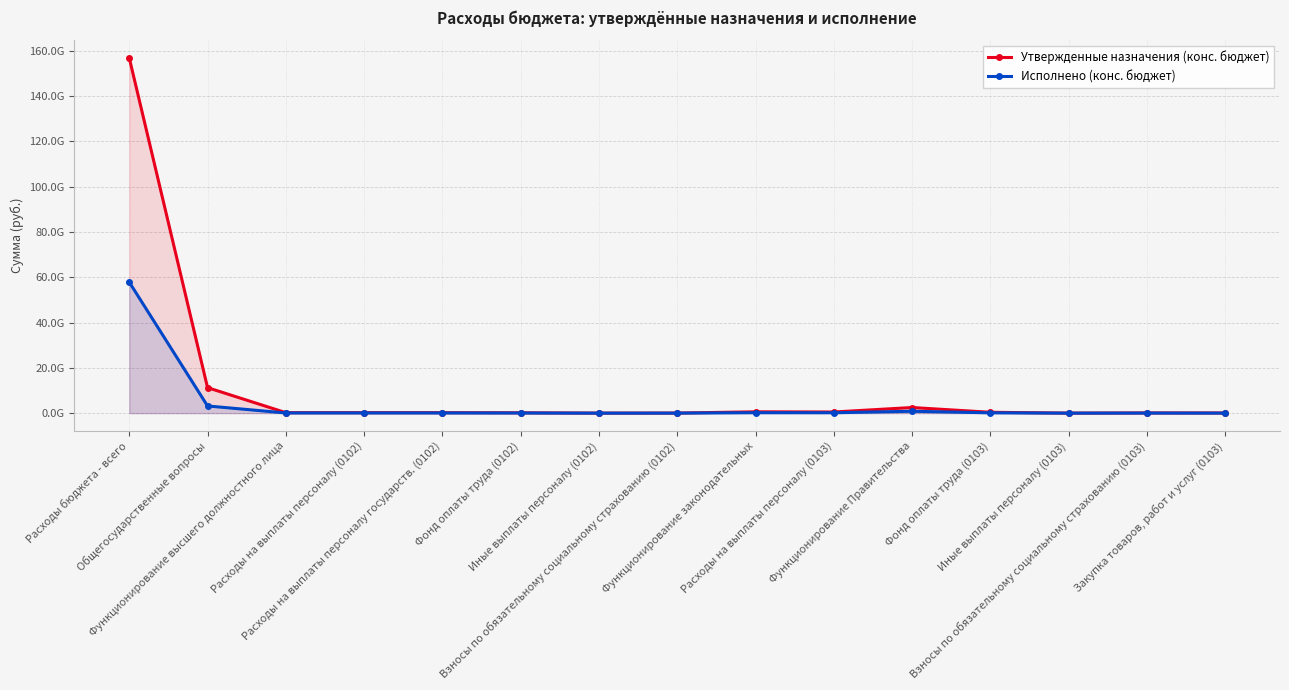

True or false: Утвержденные назначения (конс. бюджет) and Исполнено (конс. бюджет) intersect in this chart.

False